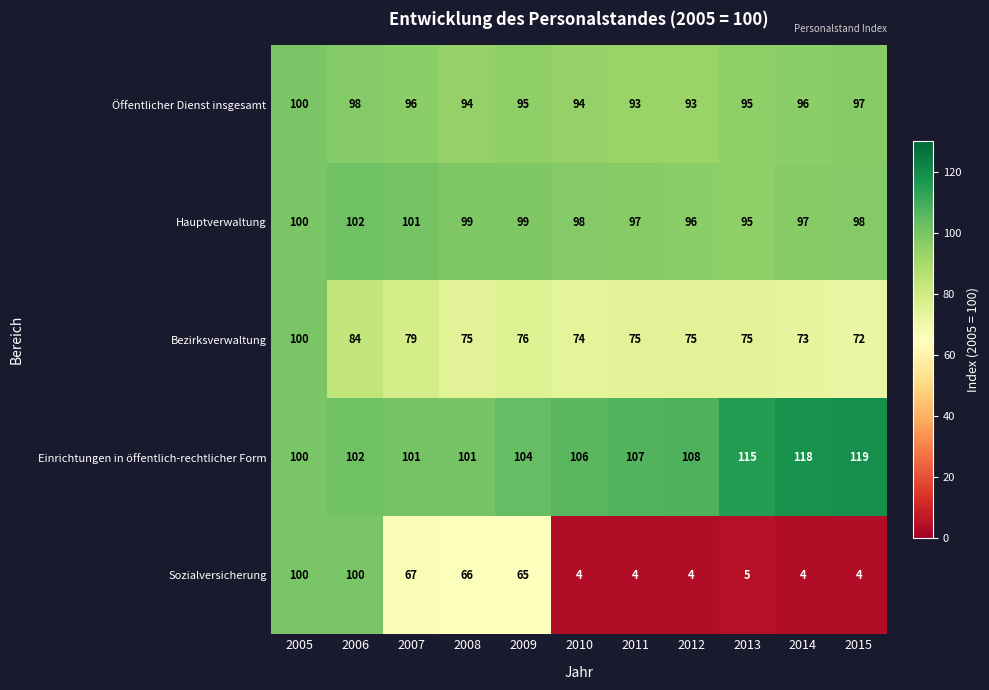

What is the maximum value shown in the chart?

119